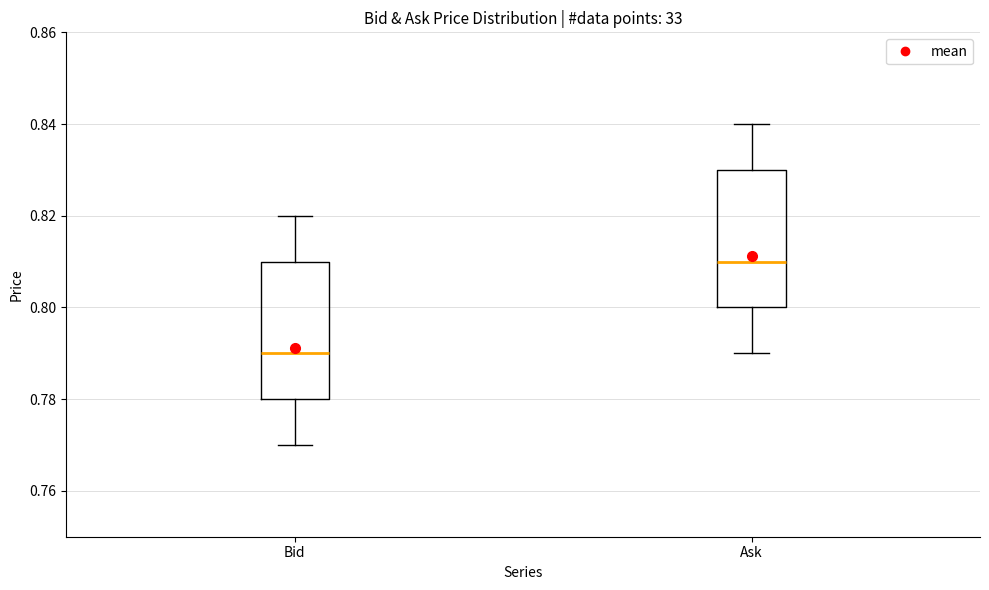

Which box has the lowest median line?

Bid